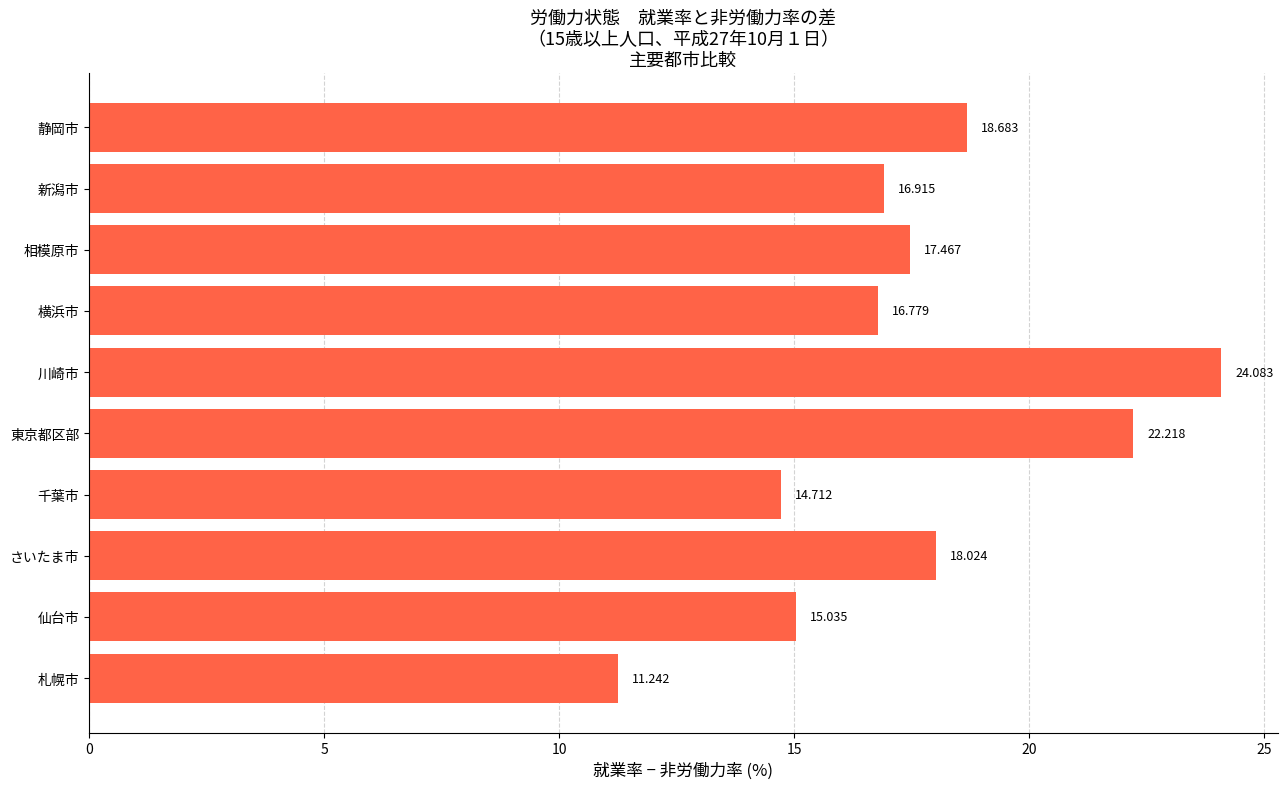

Where is the data nearest to the value 17?

新潟市